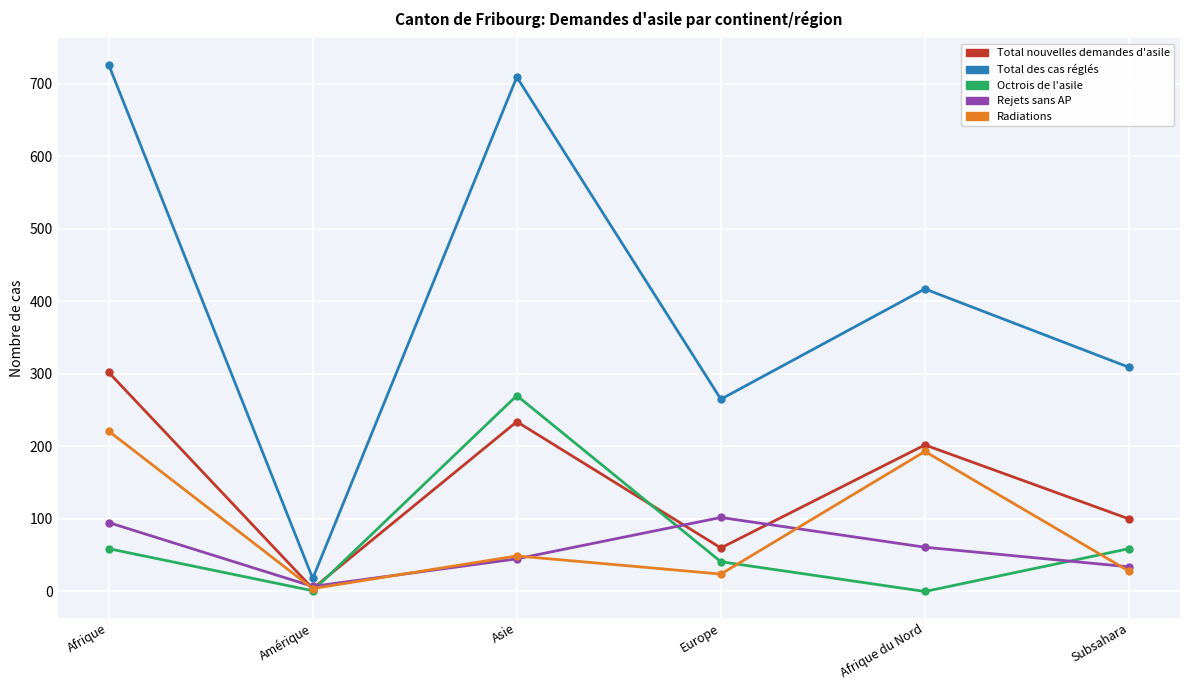

Is it true that Rejets sans AP equals 7 at Amérique?

True